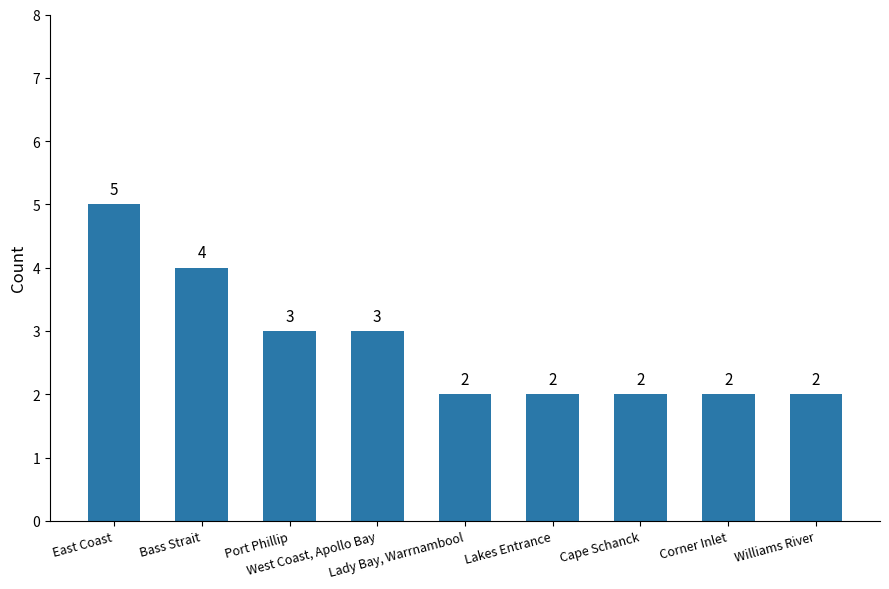

Is it true that the value at Lady Bay, Warrnambool is 2?

True